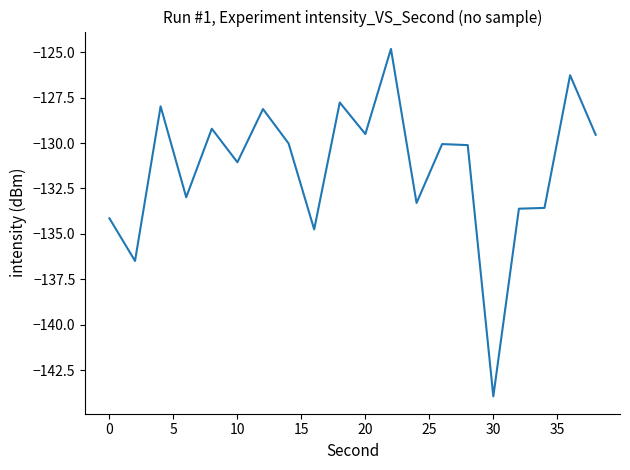

What is the difference between the maximum and minimum values?

19.1